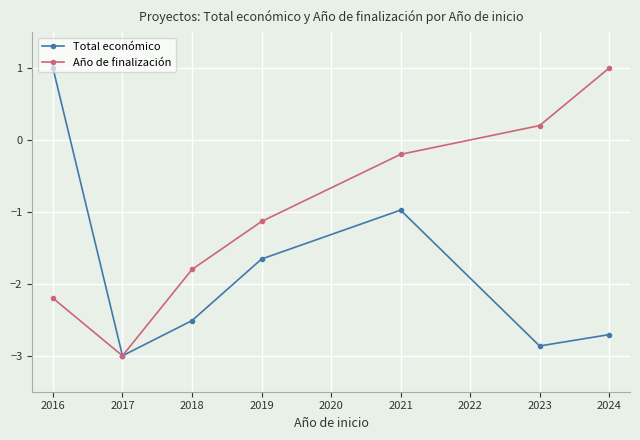

In Total económico, how many points are lower than both neighbors (excluding endpoints)?

2